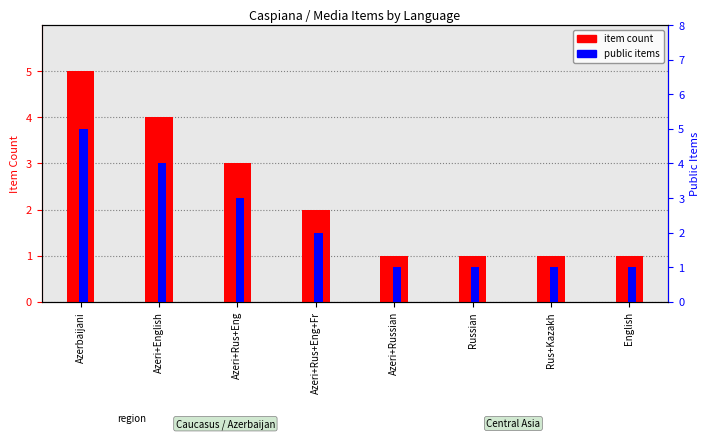

What are all the series names shown in the legend?

item count, public items